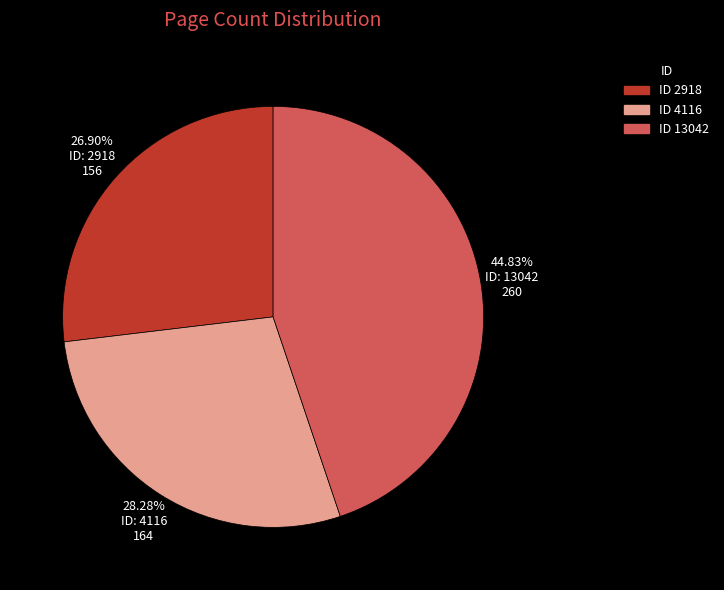

Does any single category account for the majority?

No